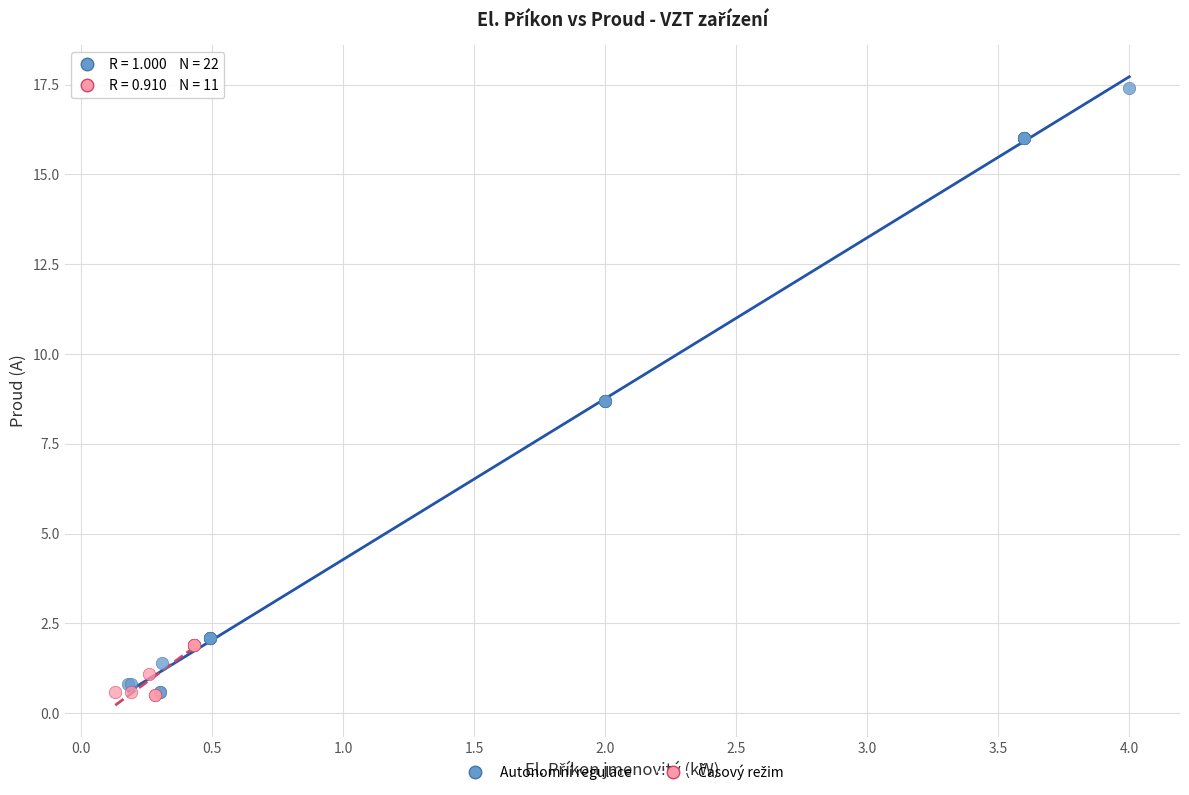

Which series reaches the maximum Y coordinate?

Autonomní regulace